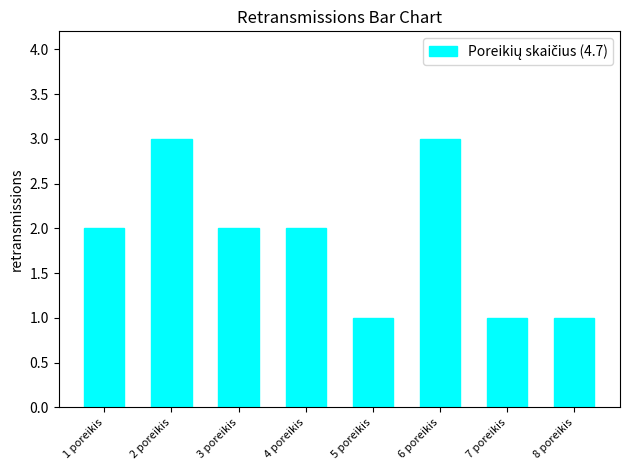

What is the sum of the values at 8 poreikis and 1 poreikis?

3